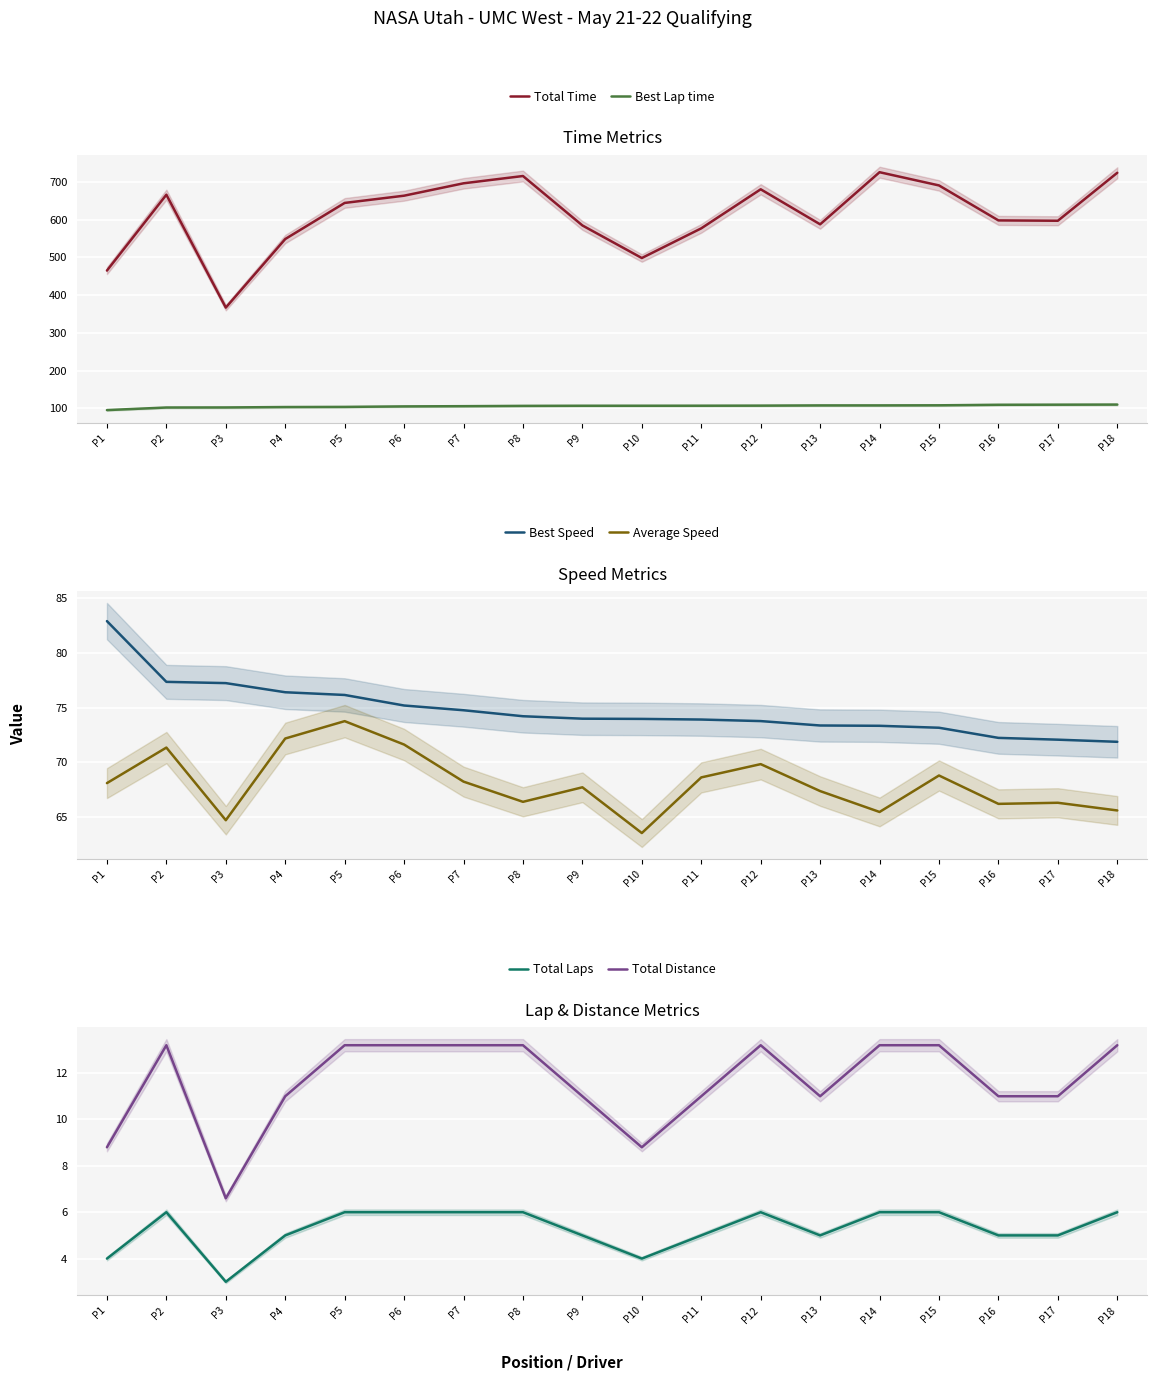

Reading right to left, list all the values displayed in this chart.

Total Time: 724.1	597.1	598.0	690.6	725.6	587.6	680.4	577.0	498.4	584.6	715.5	696.2	663.4	644.3	548.7	367.0	666.0	465.1
Best Lap time: 110.2	109.9	109.6	108.3	108.0	108.0	107.4	107.2	107.1	107.1	106.7	106.0	105.3	104.0	103.7	102.6	102.4	95.6
Best Speed: 71.9	72.1	72.2	73.2	73.3	73.4	73.8	73.9	74.0	74.0	74.2	74.8	75.2	76.1	76.4	77.2	77.3	82.9
Average Speed: 65.6	66.3	66.2	68.8	65.5	67.4	69.8	68.6	63.6	67.7	66.4	68.3	71.6	73.8	72.2	64.7	71.4	68.1
Total Laps: 6.0	5.0	5.0	6.0	6.0	5.0	6.0	5.0	4.0	5.0	6.0	6.0	6.0	6.0	5.0	3.0	6.0	4.0
Total Distance: 13.2	11.0	11.0	13.2	13.2	11.0	13.2	11.0	8.8	11.0	13.2	13.2	13.2	13.2	11.0	6.6	13.2	8.8